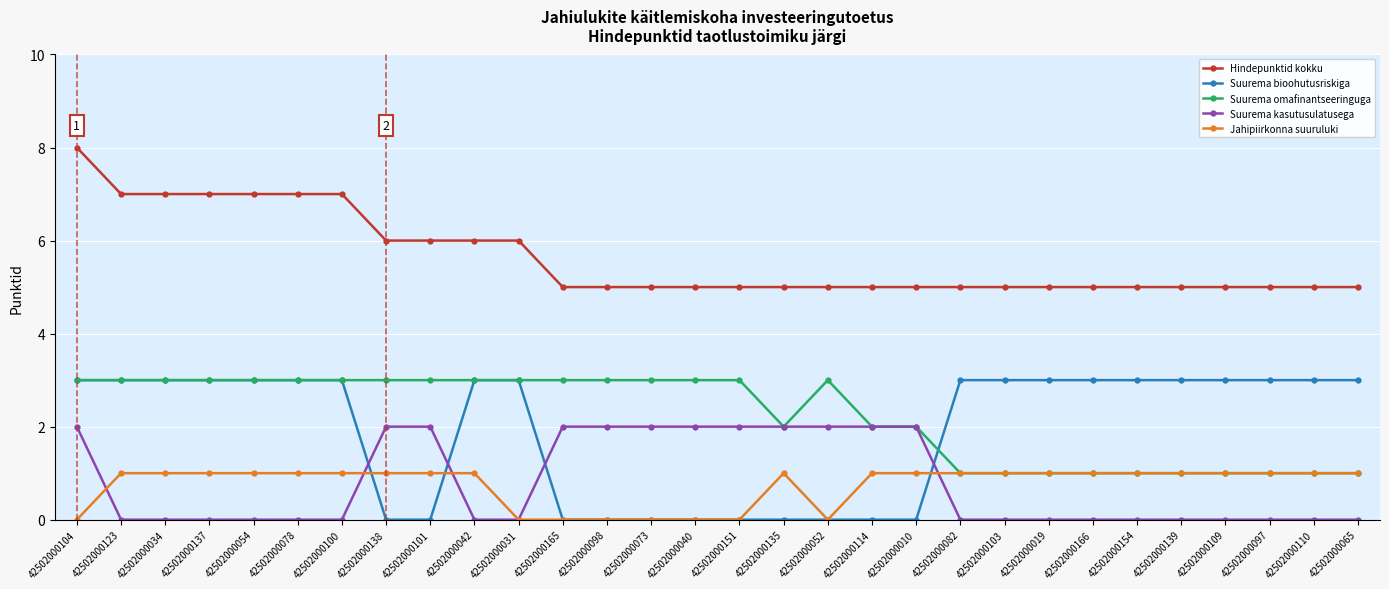

How many series are shown in this chart?

5